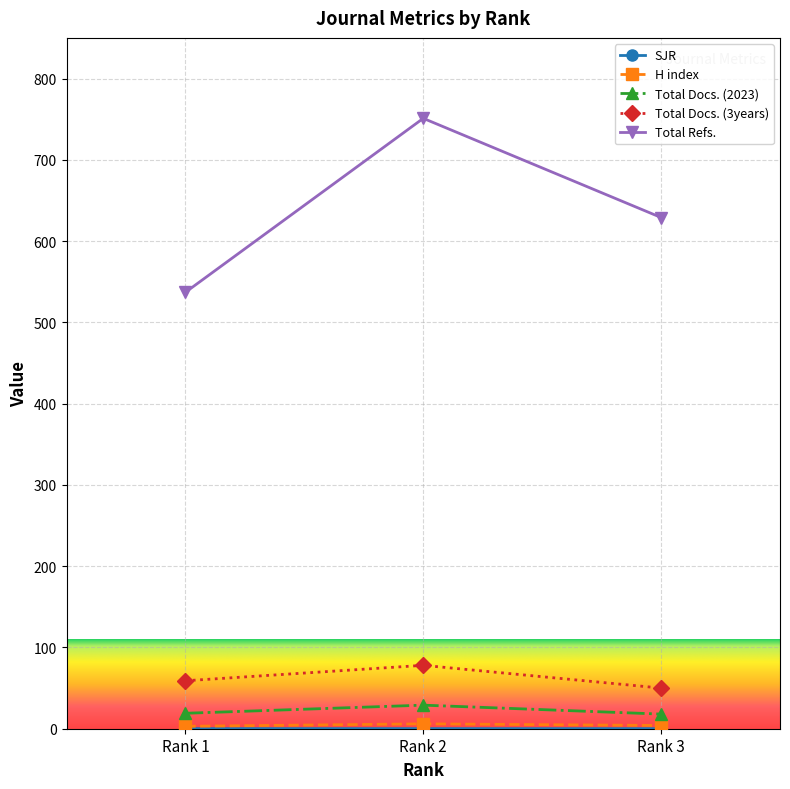

What is the value of the Total Docs. (3years) point at the 1st from the left?

59.0